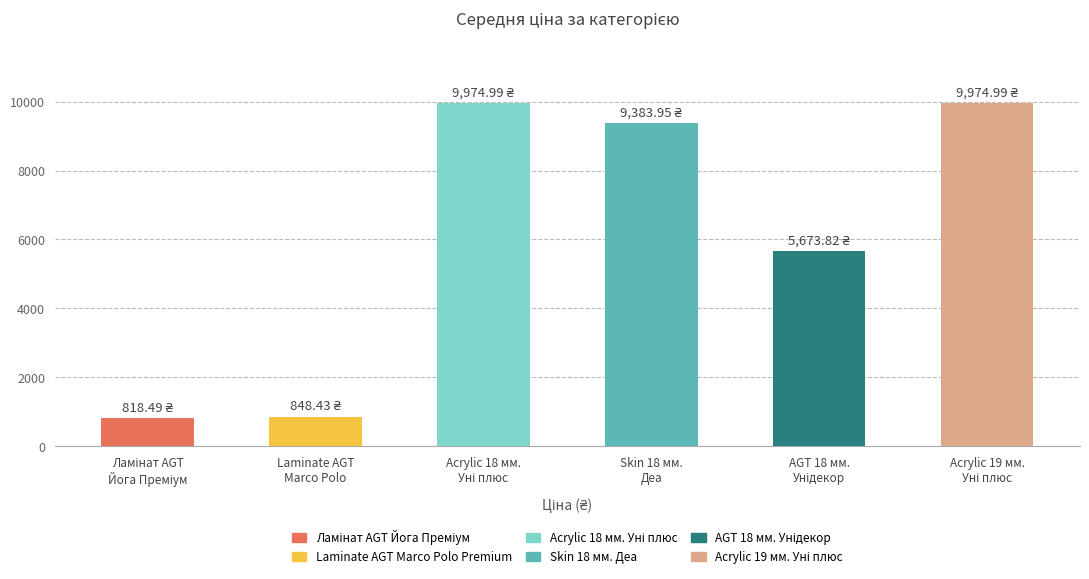

What is the label of the 4th bar from the left?

Skin 18 мм.
Деа